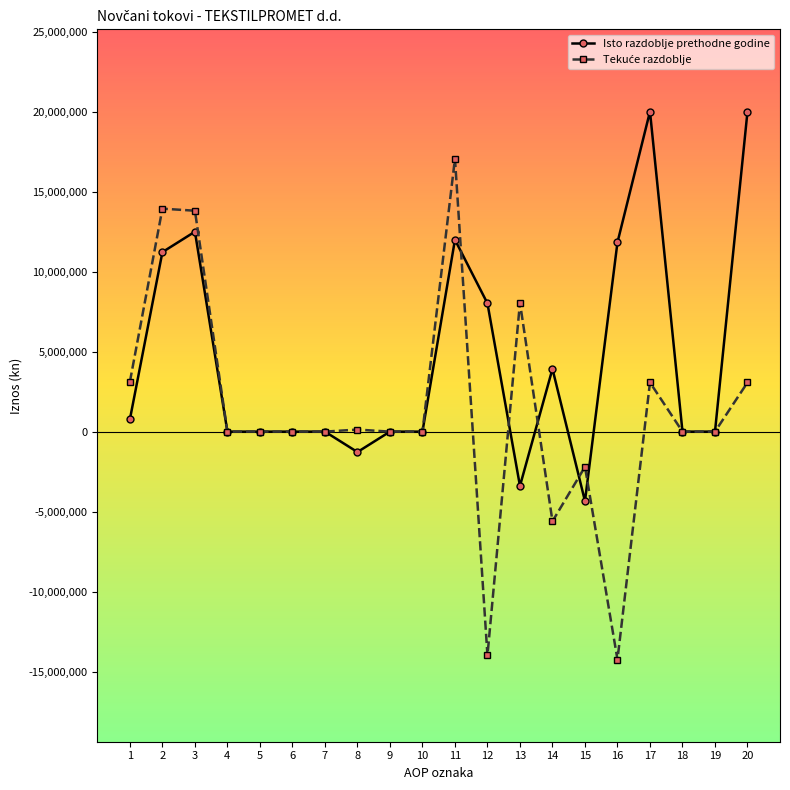

What is the average value of the Isto razdoblje prethodne godine series?

4561367